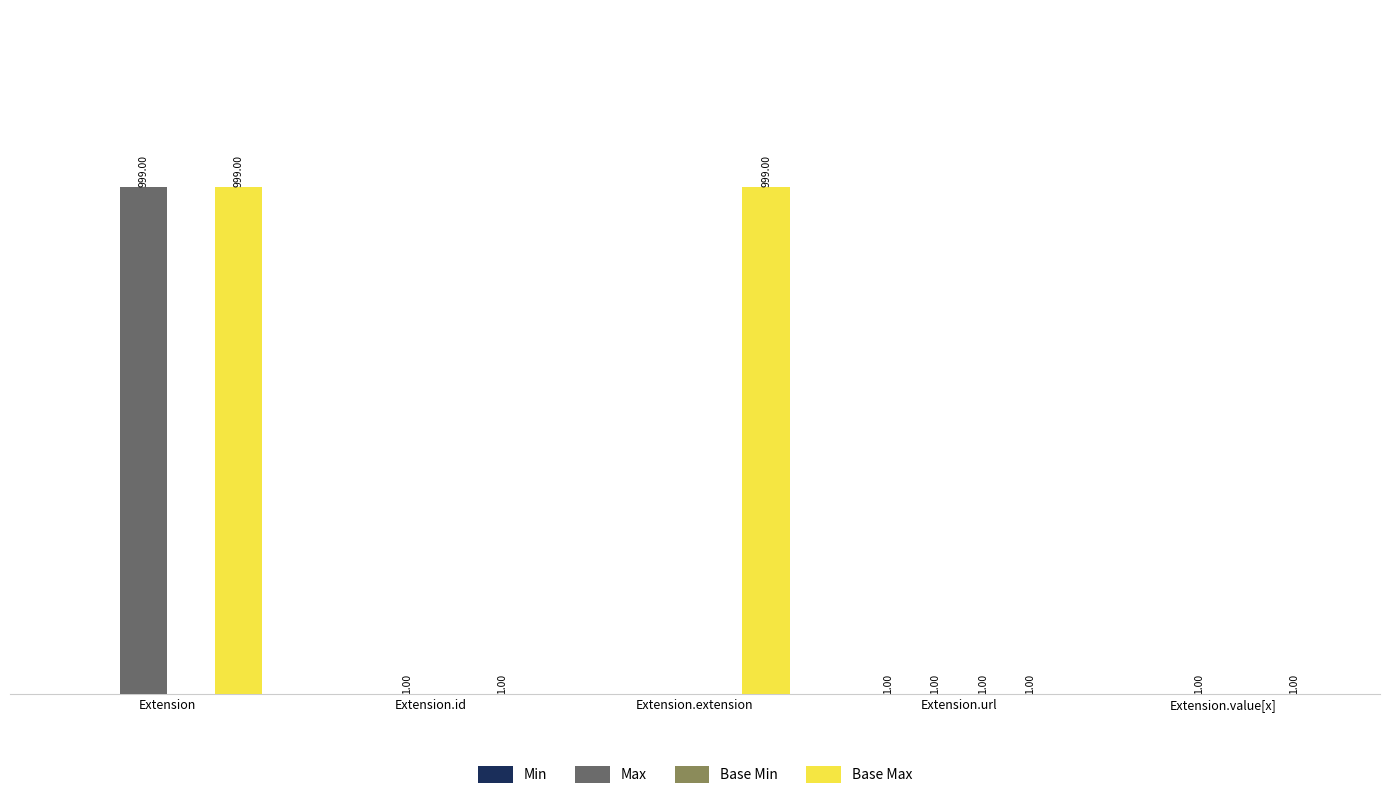

Where does the Max series first go above 1?

Extension